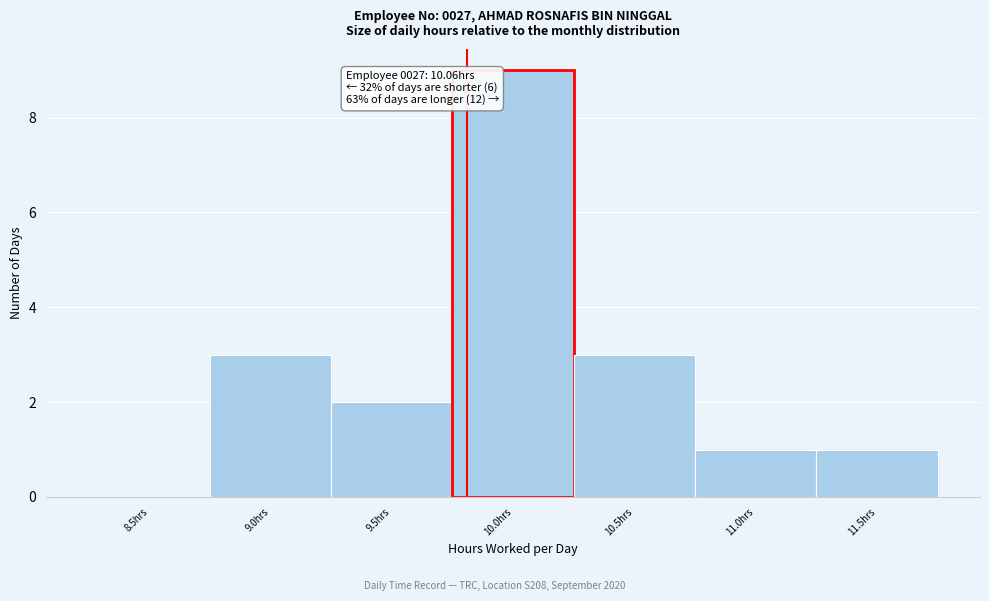

Reading left to right, transcribe all the data shown in this chart.

8.5hrs=0	9.0hrs=3	9.5hrs=2	10.0hrs=9	10.5hrs=3	11.0hrs=1	11.5hrs=1